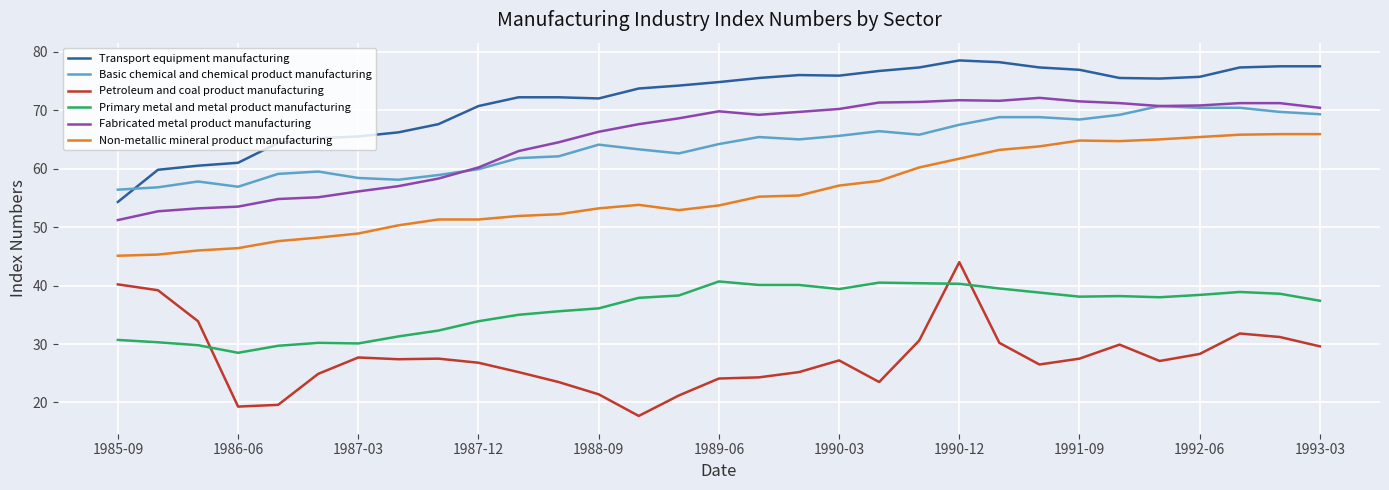

True or false: Petroleum and coal product manufacturing and Non-metallic mineral product manufacturing cross at least once.

False